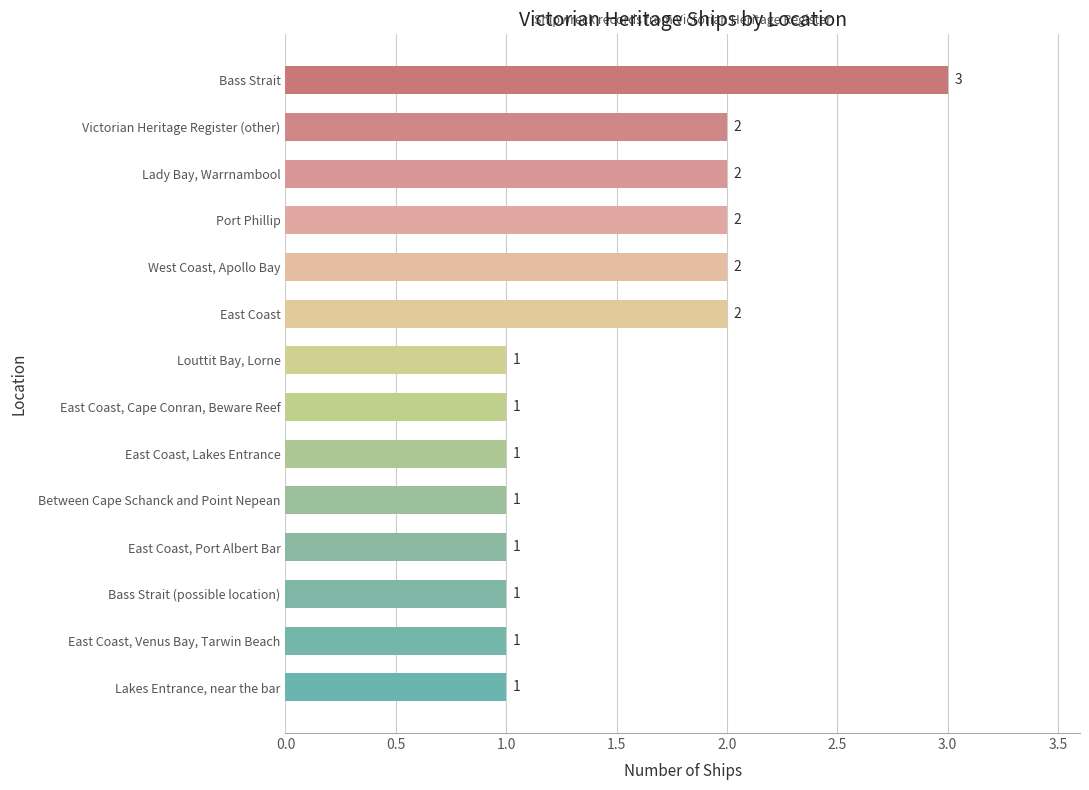

Reading top to bottom, what are all the values shown in this chart?

3	2	2	2	2	2	1	1	1	1	1	1	1	1